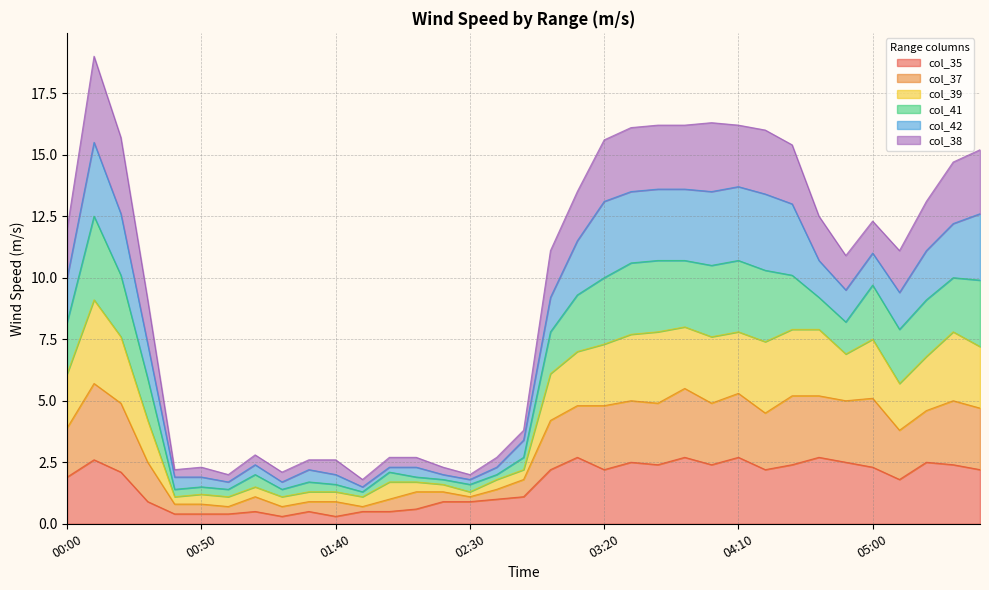

What are all the series names shown in the legend?

col_35, col_37, col_39, col_41, col_42, col_38